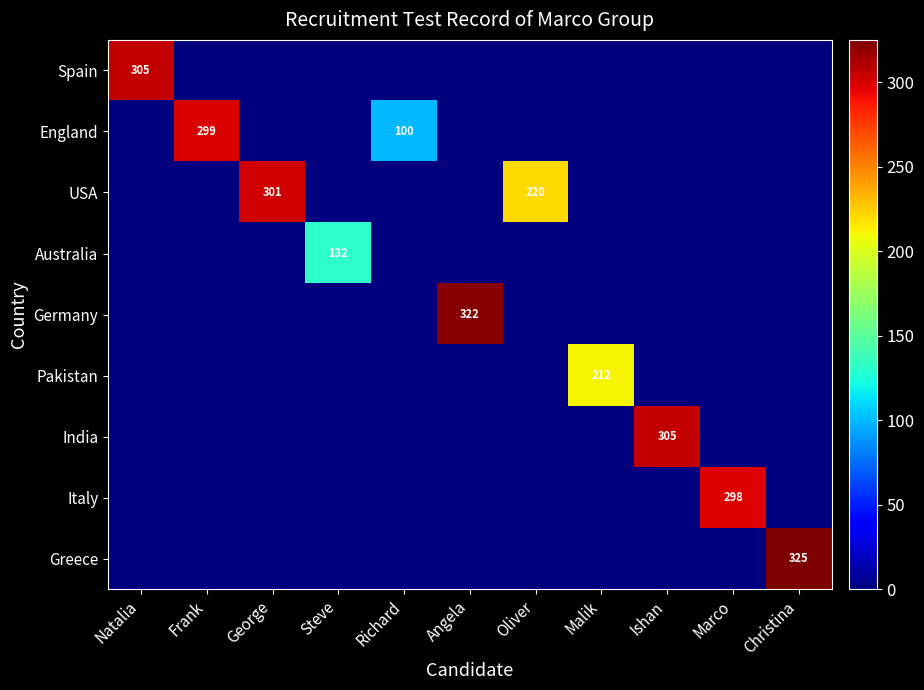

What is the total value across all series at Steve?

132